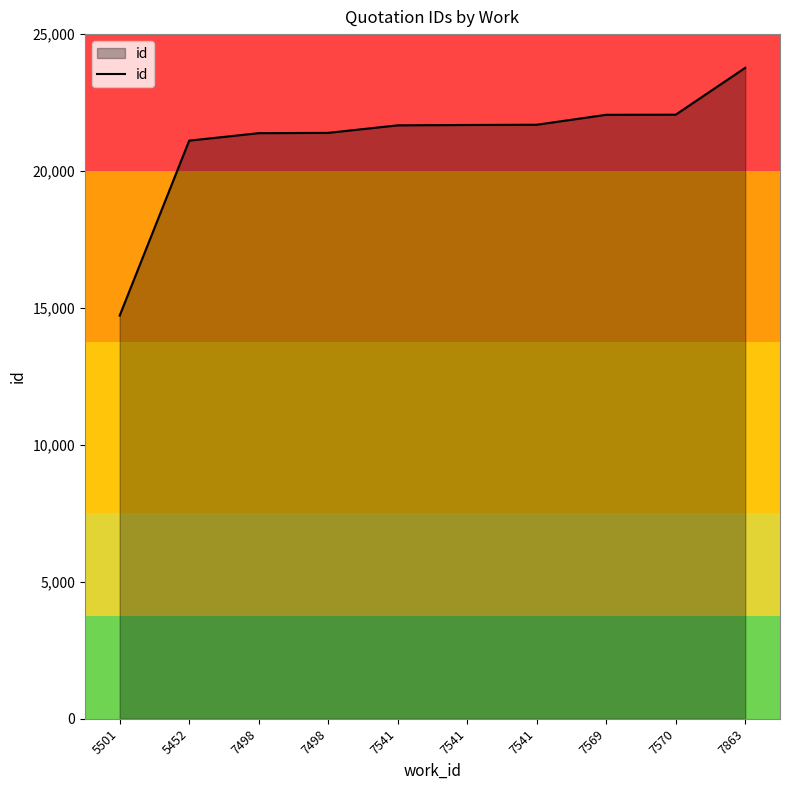

Which has a higher value, 5452 or 5501?

5452